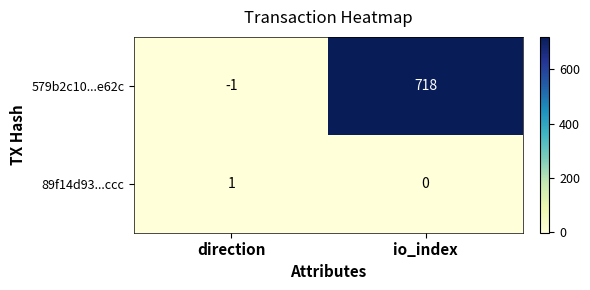

What is the maximum value shown in the chart?

718